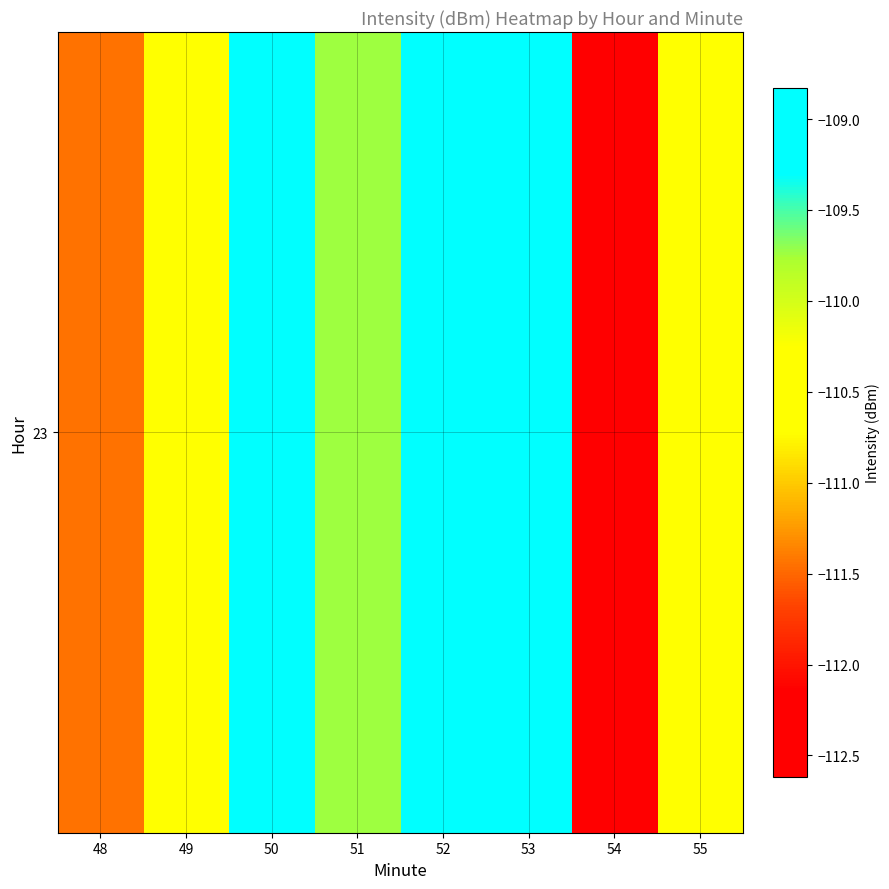

Which label corresponds to the largest value in the chart?

52